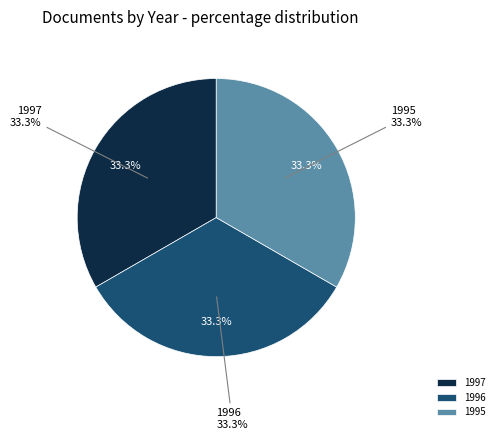

Is OPUS4-195 the majority of the pie?

No